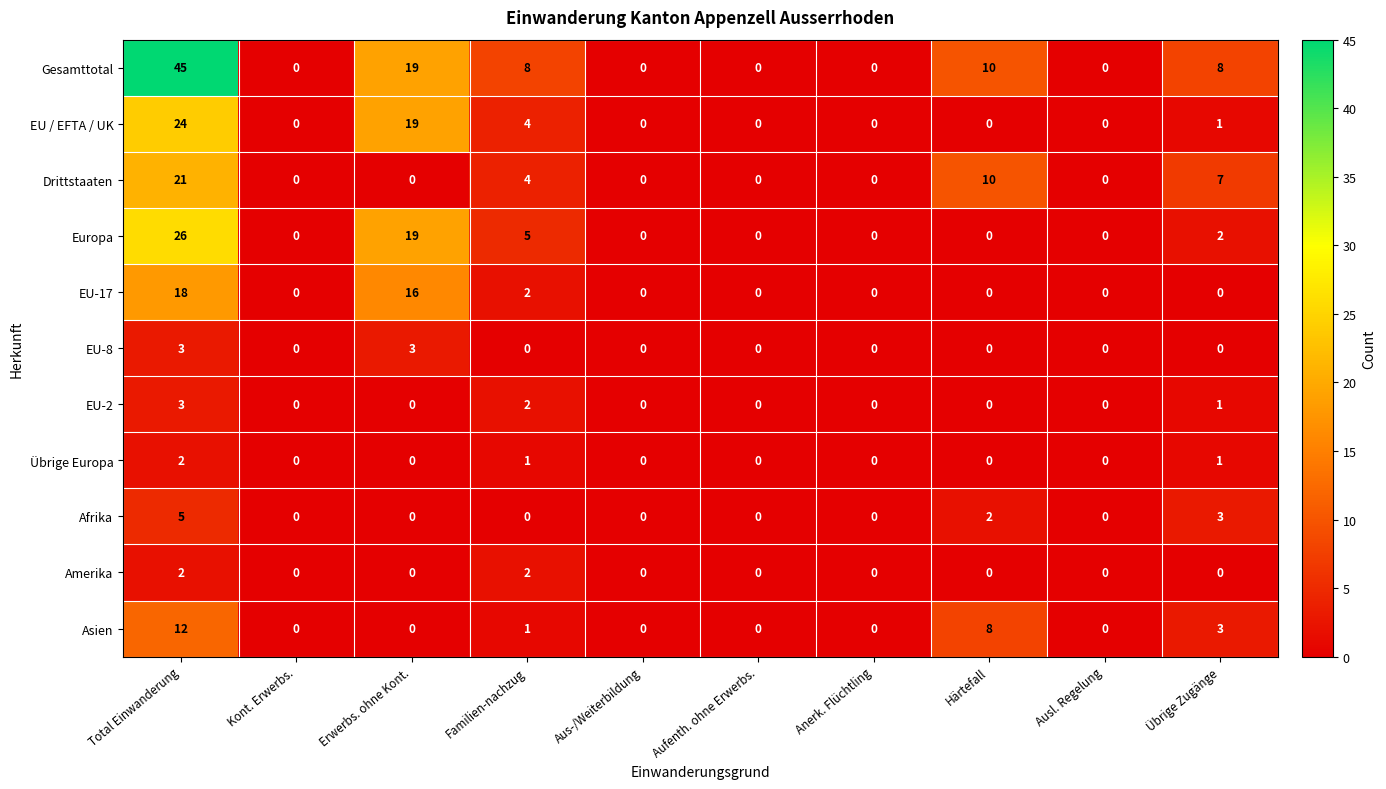

Which series has the largest total across all categories?

Gesamttotal